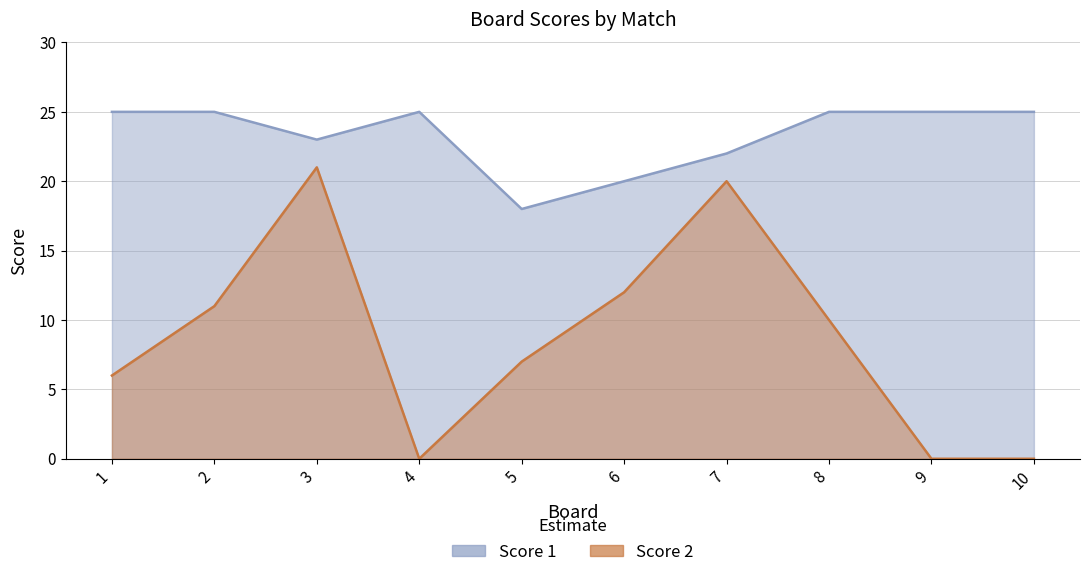

True or false: Score 2 and Score 1 intersect in this chart.

False